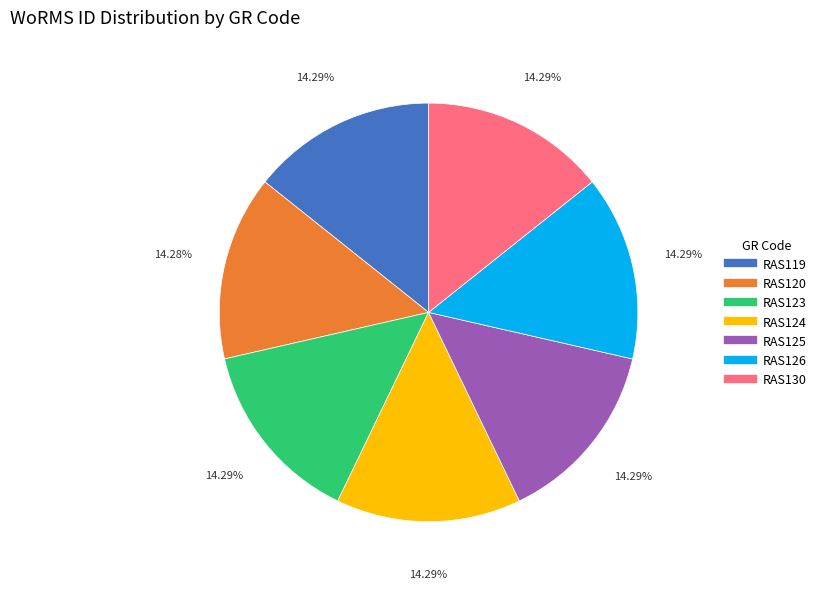

What is the ratio of the value at RAS124 to the value at RAS125?

1.0